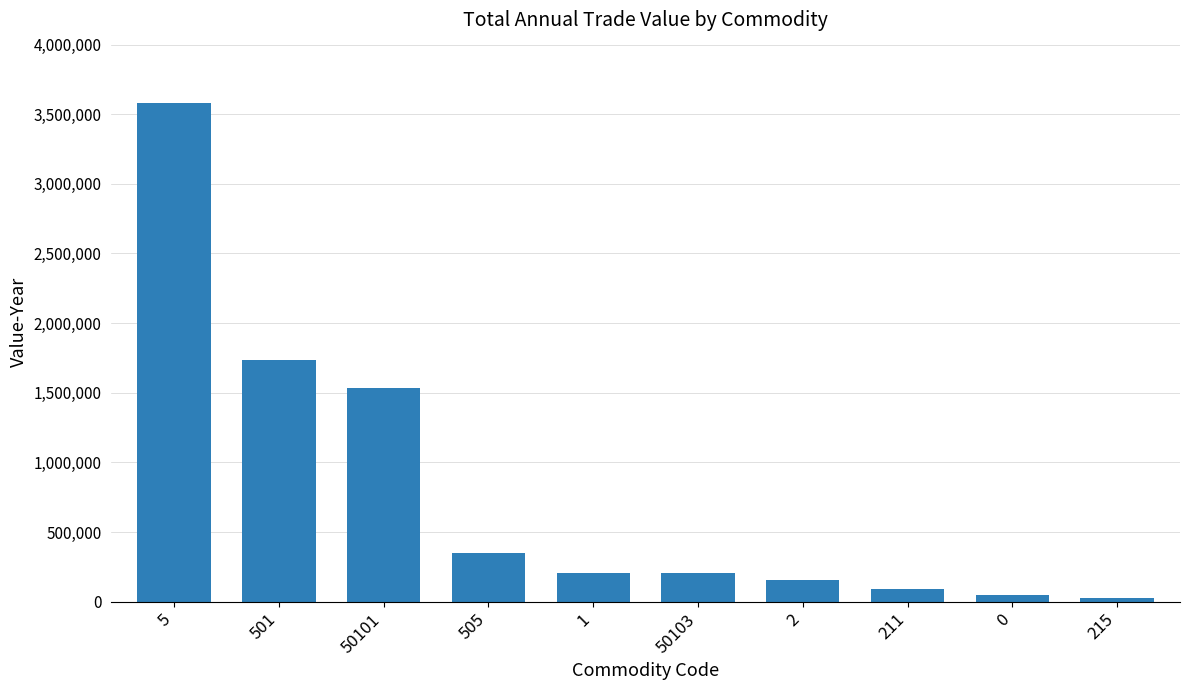

Does the chart contain stacked bars?

No